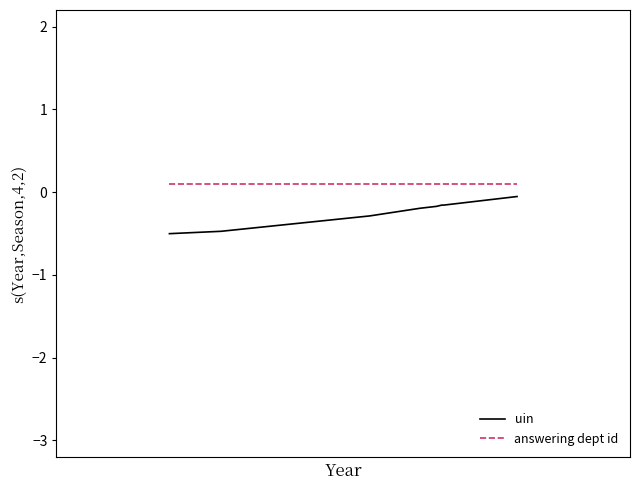

What is the minimum value for uin?

-0.5